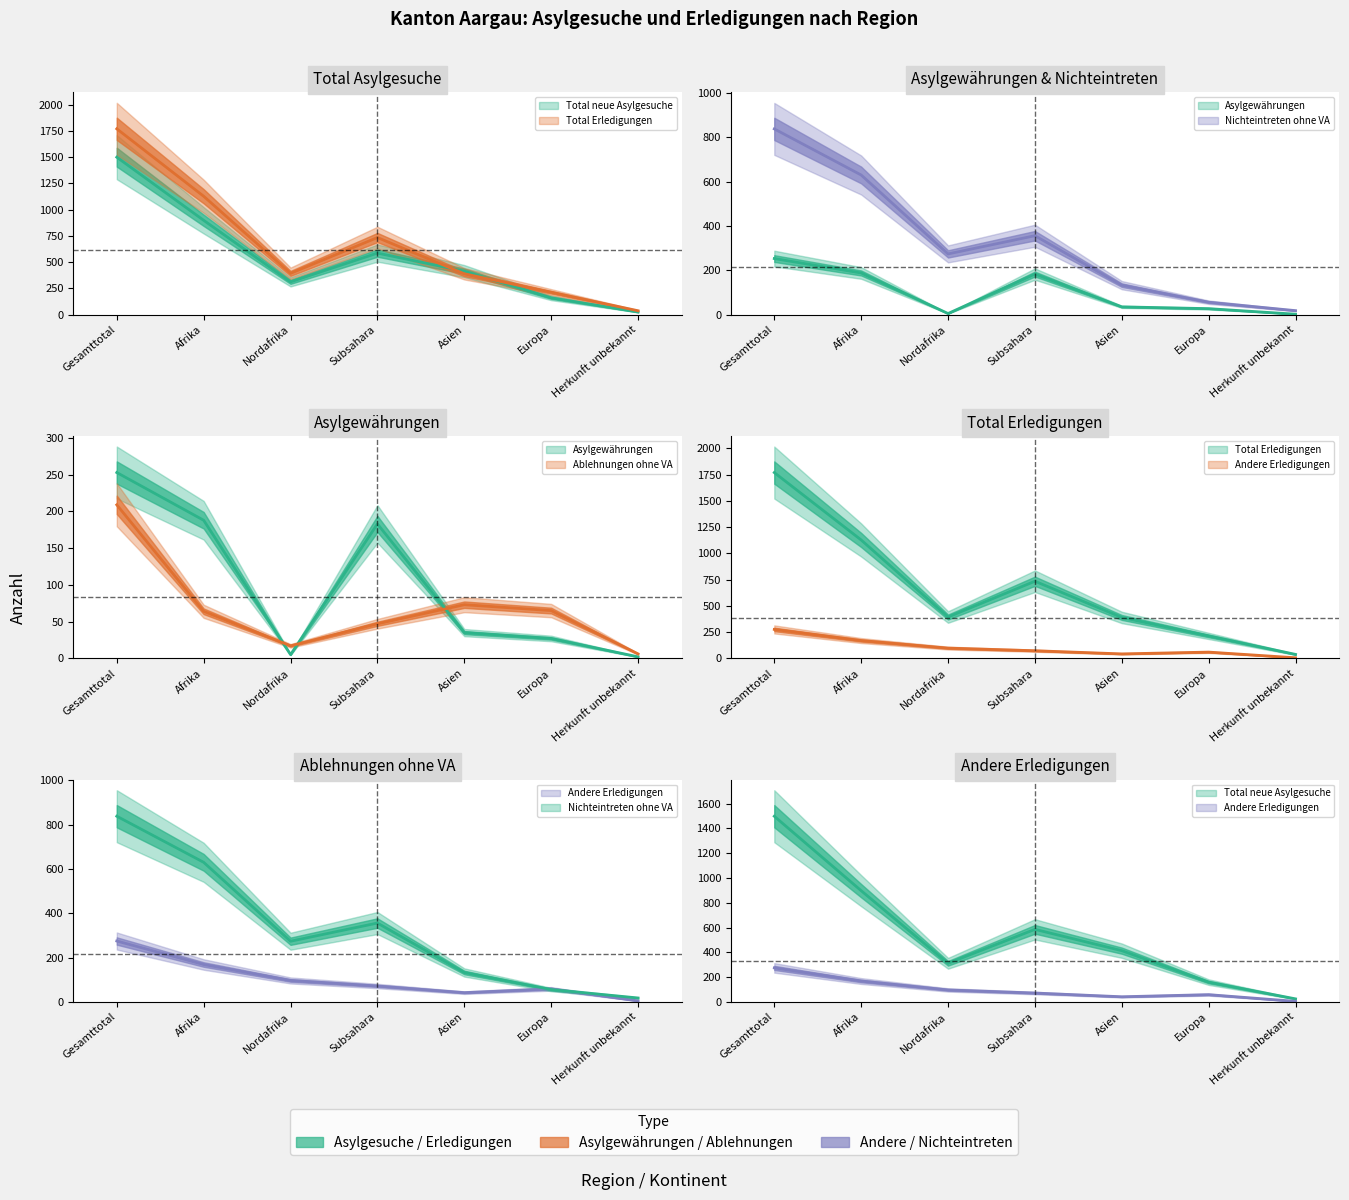

The Ablehnungen ohne VA series shows 23 at Nordafrika. True or false?

False